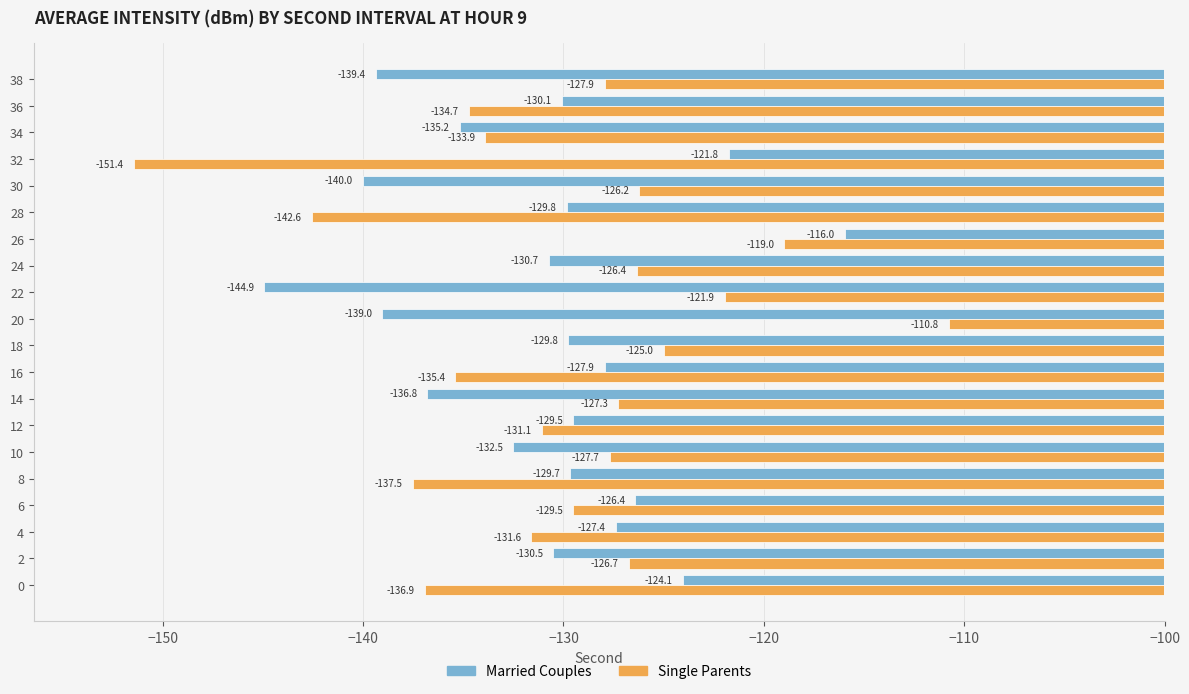

True or false: Married Couples has a value of -136.8 at 14.

True